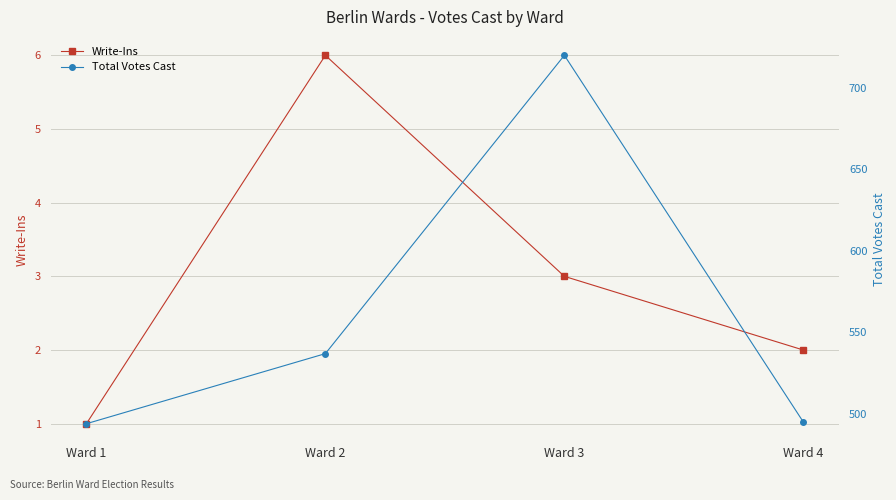

What are all the series names shown in the legend?

Write-Ins, Total Votes Cast